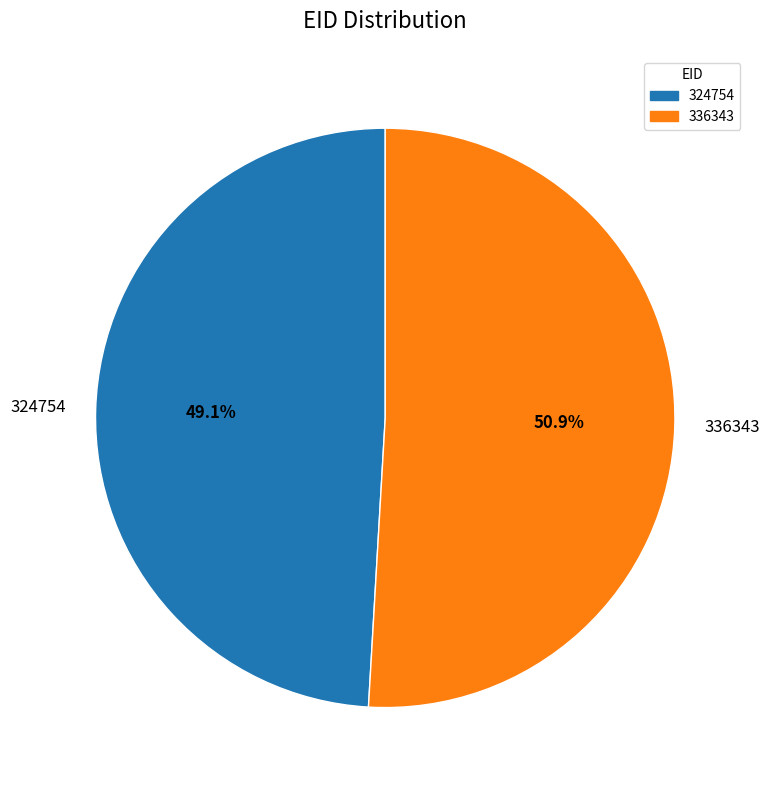

Is it true that 336343 is 59% of the pie?

False